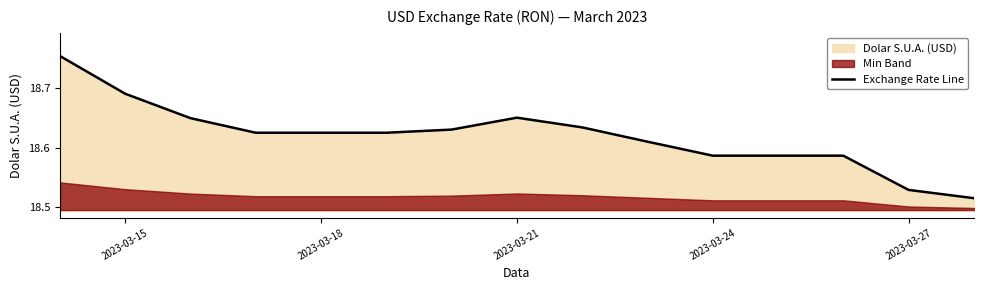

How many lines are shown in the chart?

1